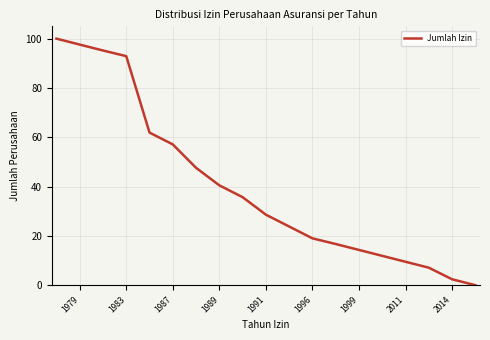

What is the greatest value displayed?

100.0